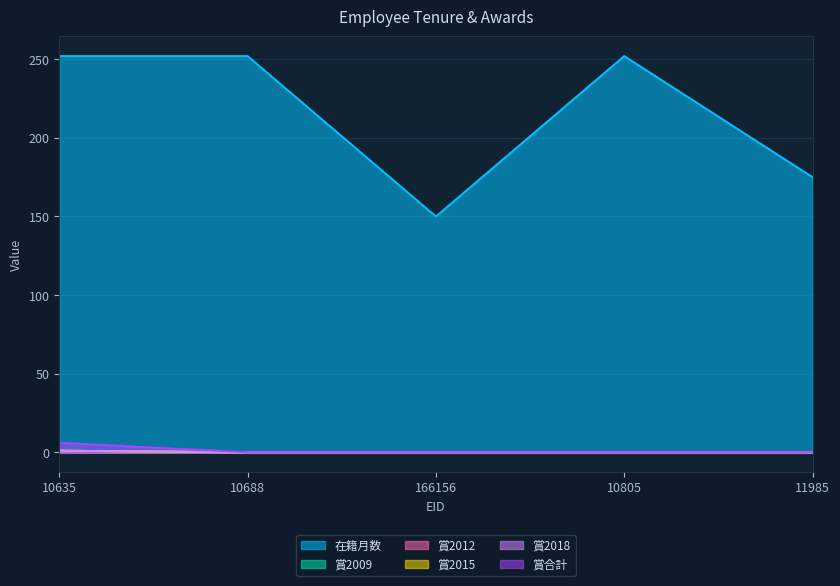

The 賞合計 series shows 0 at 166156. True or false?

True